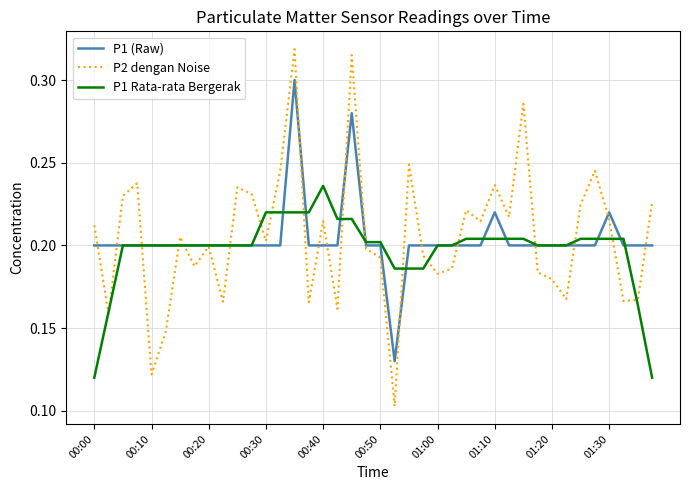

Which series has the widest spread of values?

P2 dengan Noise